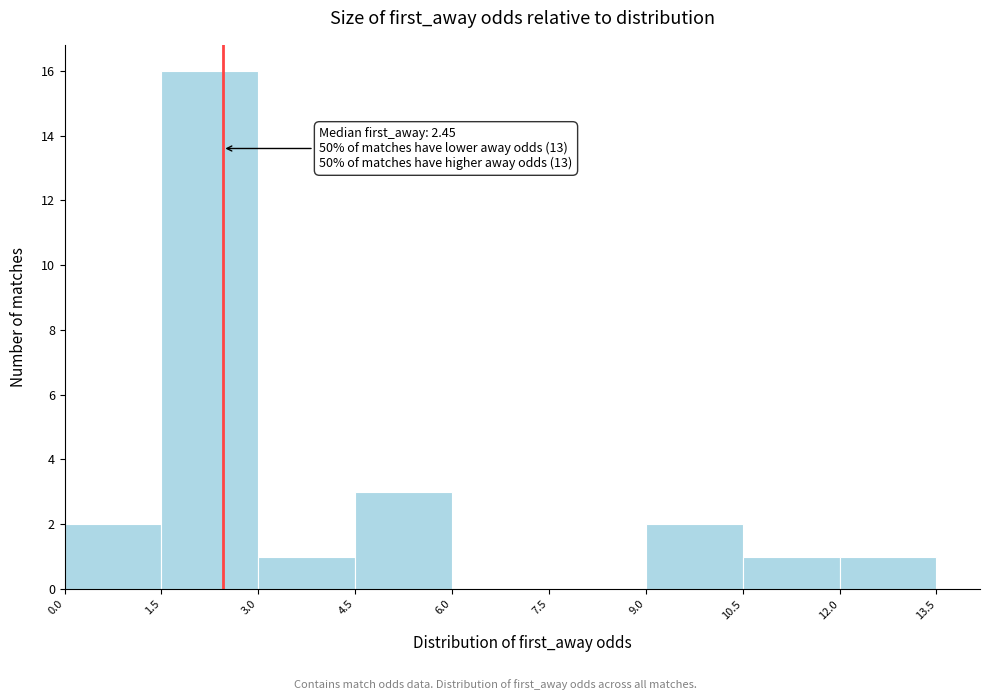

Which range on the x-axis has the tallest bar?

1.5 to 3.0